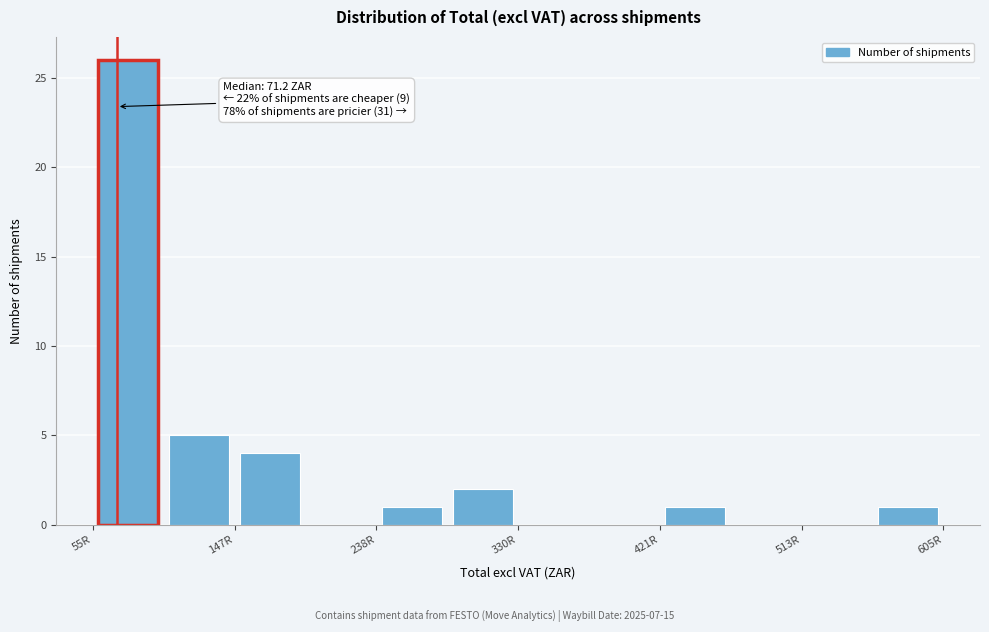

Over which range of the x-axis is the bar tallest?

60 to 100